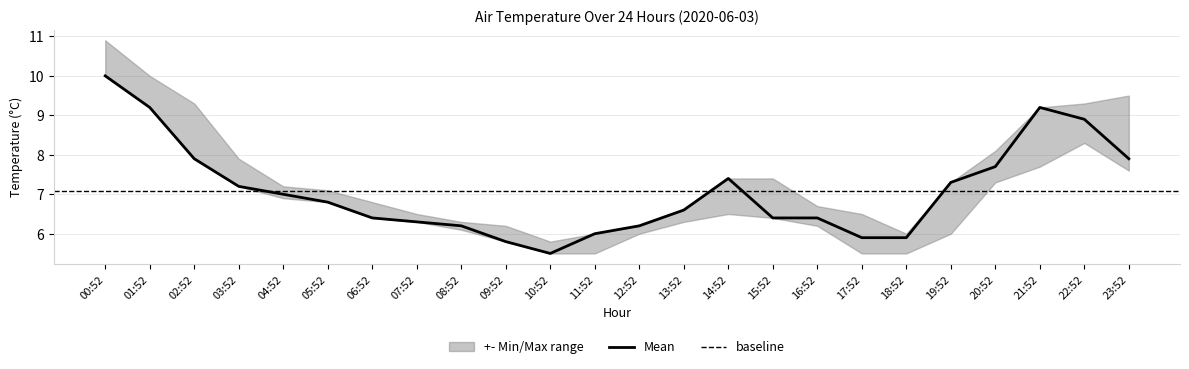

The AIR_TEMP_MAX series shows 4.3 at 23:52. True or false?

False